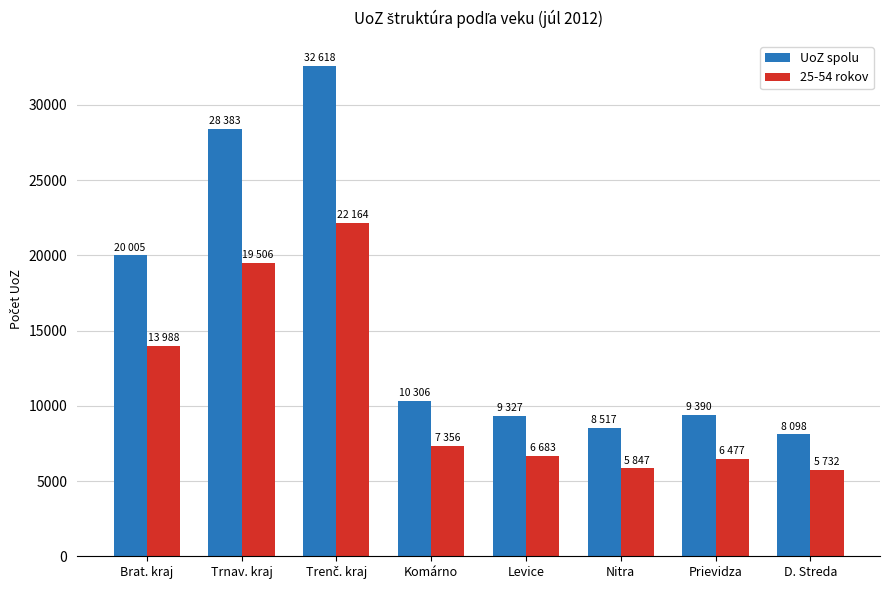

Which category has the lowest value in the UoZ spolu series?

D. Streda